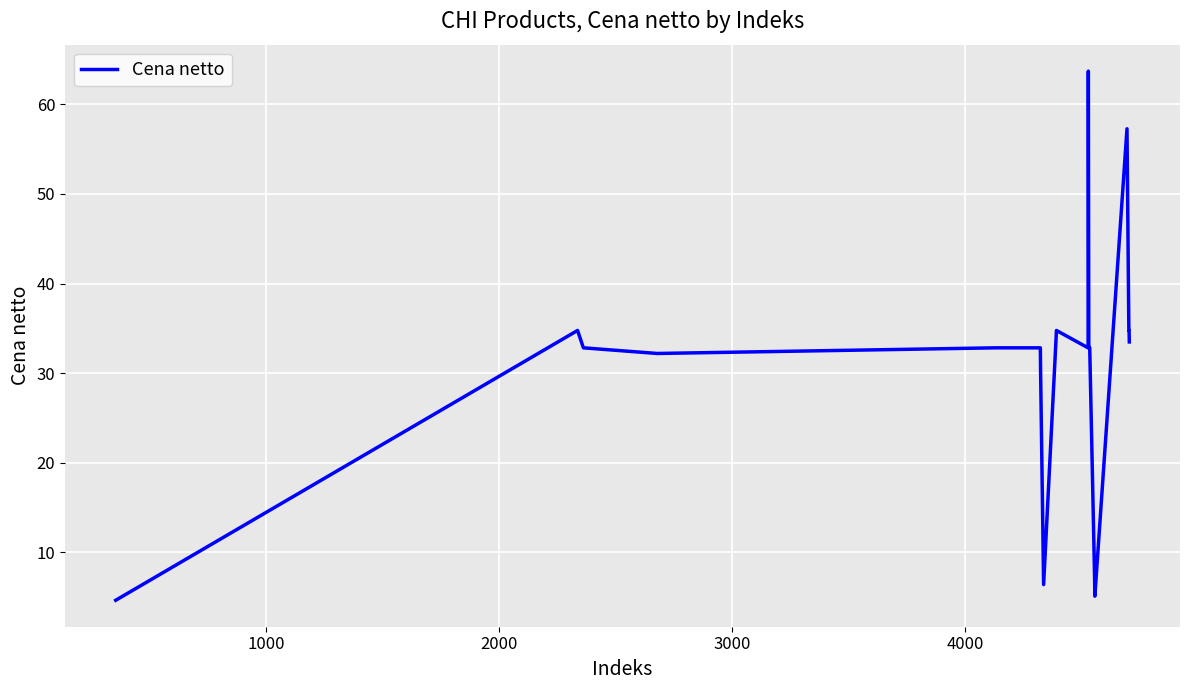

What is the difference between the maximum and minimum values?

59.1